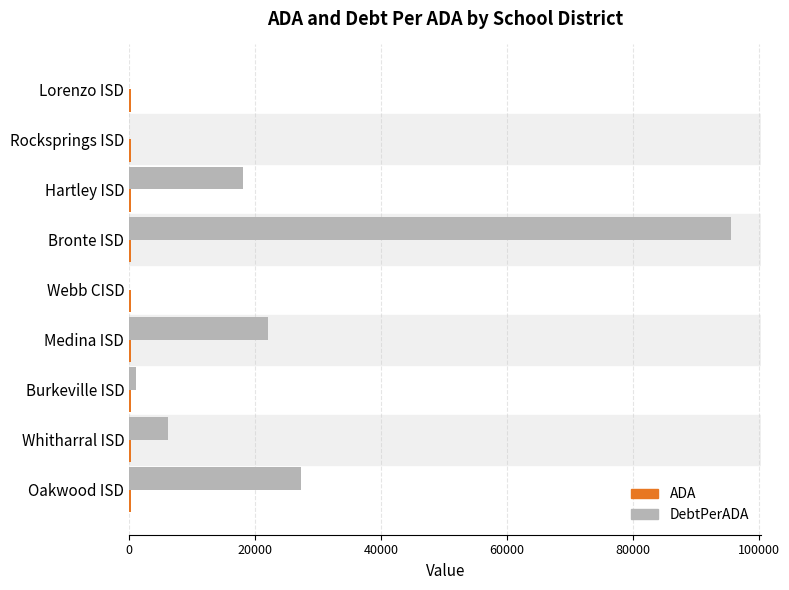

Which category has the highest value across all series?

Bronte ISD